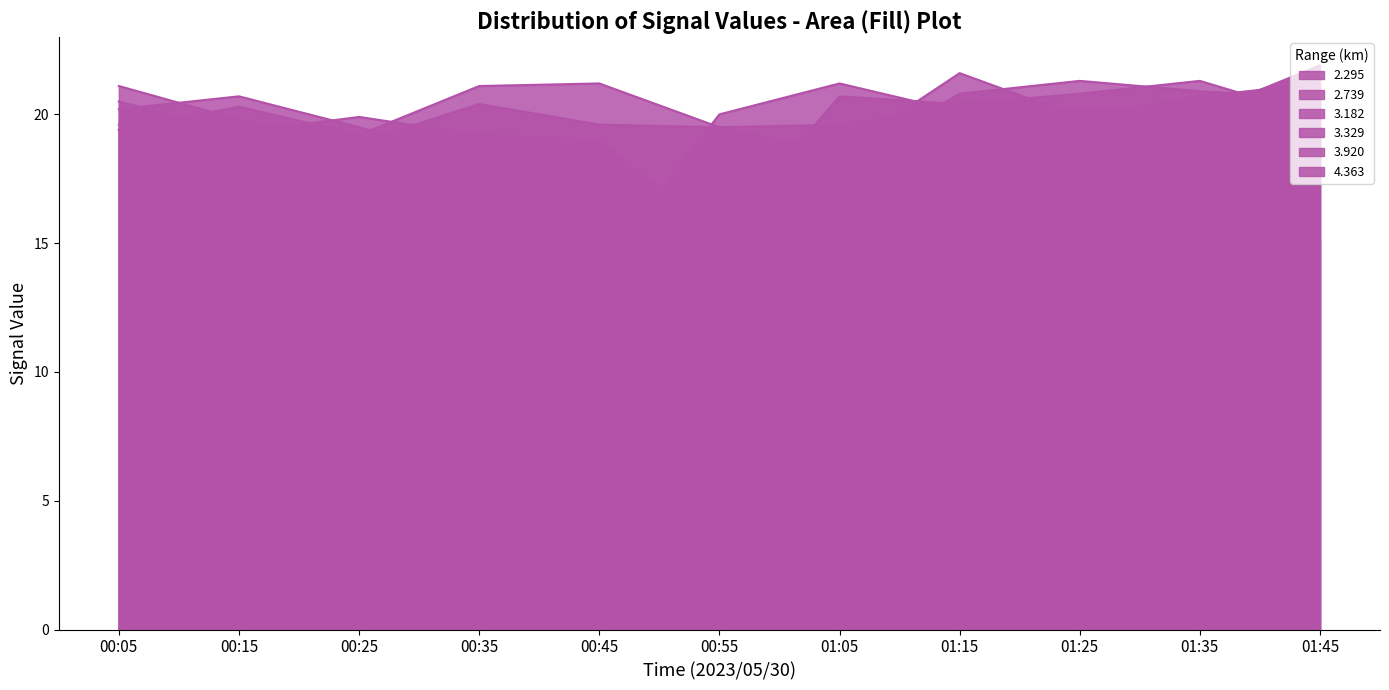

Reading left to right, list all the values displayed in this chart.

2.295: 19.6	18.3	17.5	8.5	7.9	14.9	13.8	17.8	14.8	15.2	15.2
2.739: 19.4	19.6	18.9	17.1	14.0	20.0	21.2	20.1	20.2	20.2	21.7
3.182: 20.2	20.7	19.5	18.2	18.3	15.3	20.7	20.4	20.8	21.3	19.9
3.329: 20.5	19.3	19.9	19.2	19.0	15.2	18.1	20.8	21.3	20.9	20.6
3.920: 21.1	19.8	18.9	20.4	19.6	19.5	18.5	21.6	19.9	20.7	21.2
4.363: 19.4	20.3	19.2	21.1	21.2	19.5	19.6	20.2	20.2	20.0	21.9